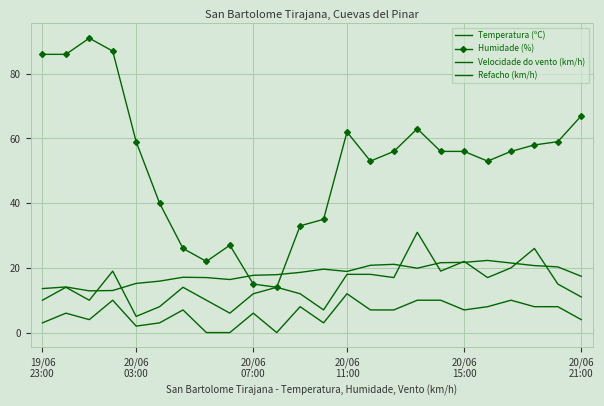

What is the label of the 4th point from the right?

20